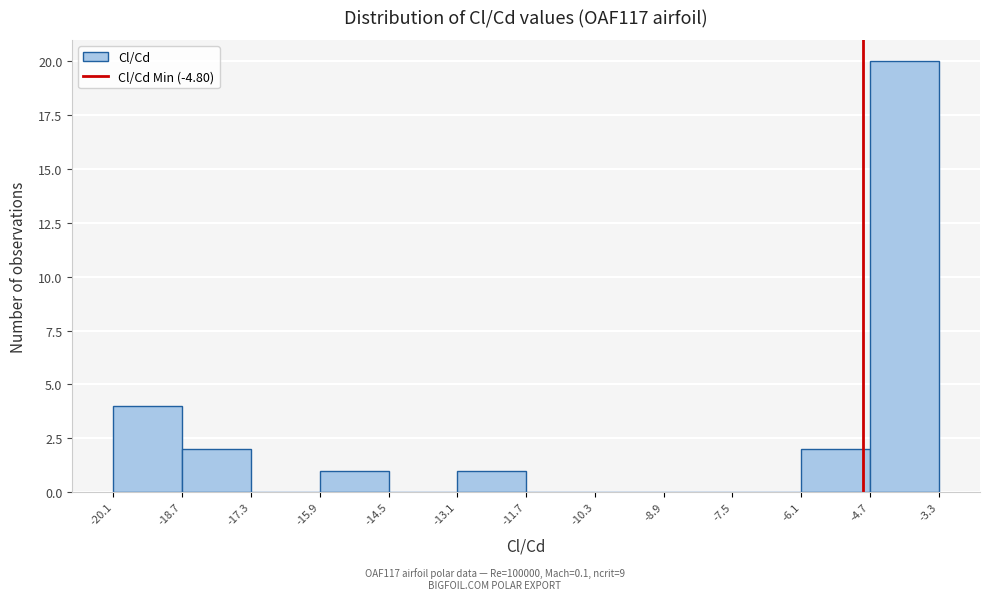

Which range on the x-axis has the tallest bar?

-4.7 to -3.3